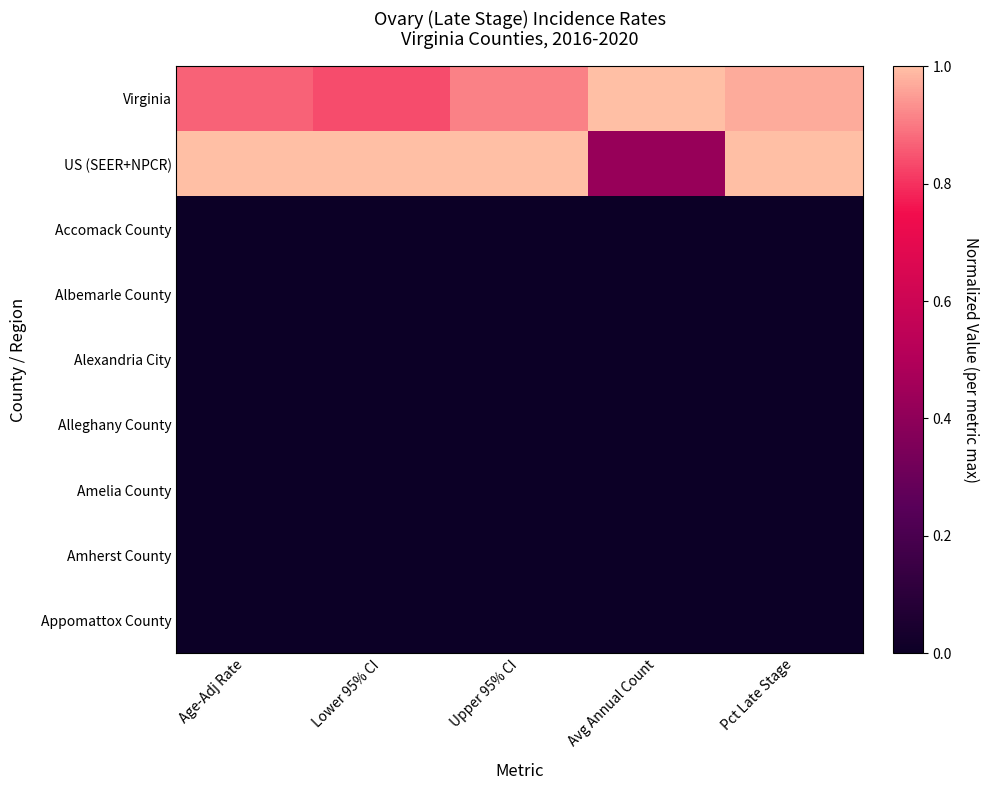

Between Avg Annual Count and Pct Late Stage, which series saw the biggest shift?

US (SEER+NPCR)